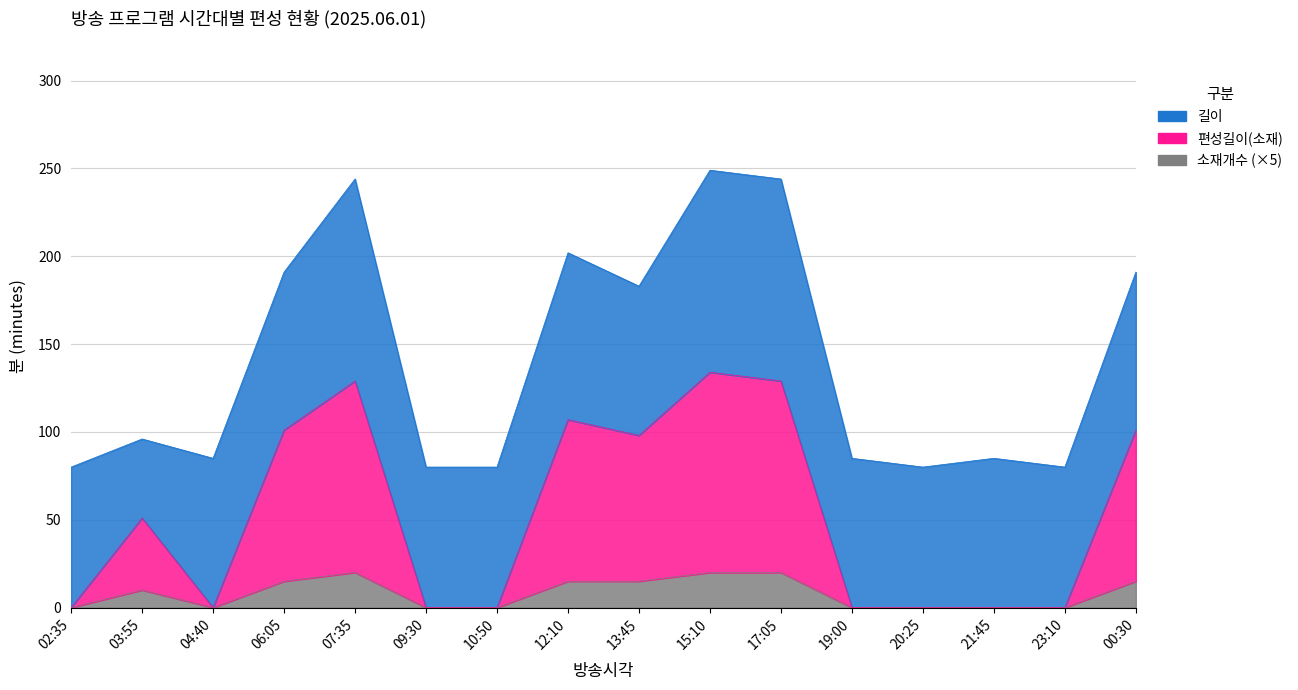

At which label does 소재개수 first exceed 10?

06:05